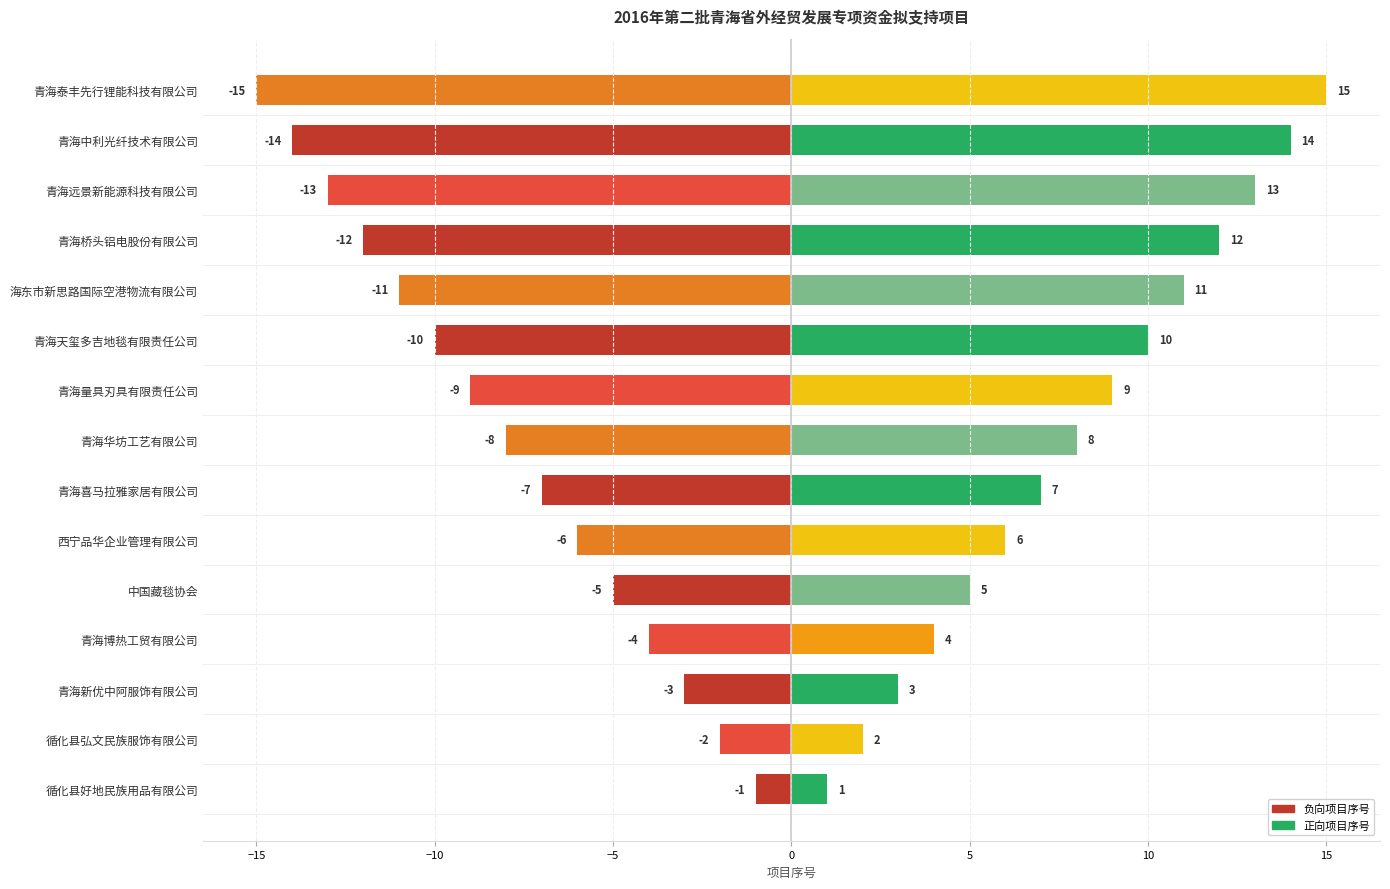

What is the difference between the second highest and second lowest values in the 负向（序号） series?

12